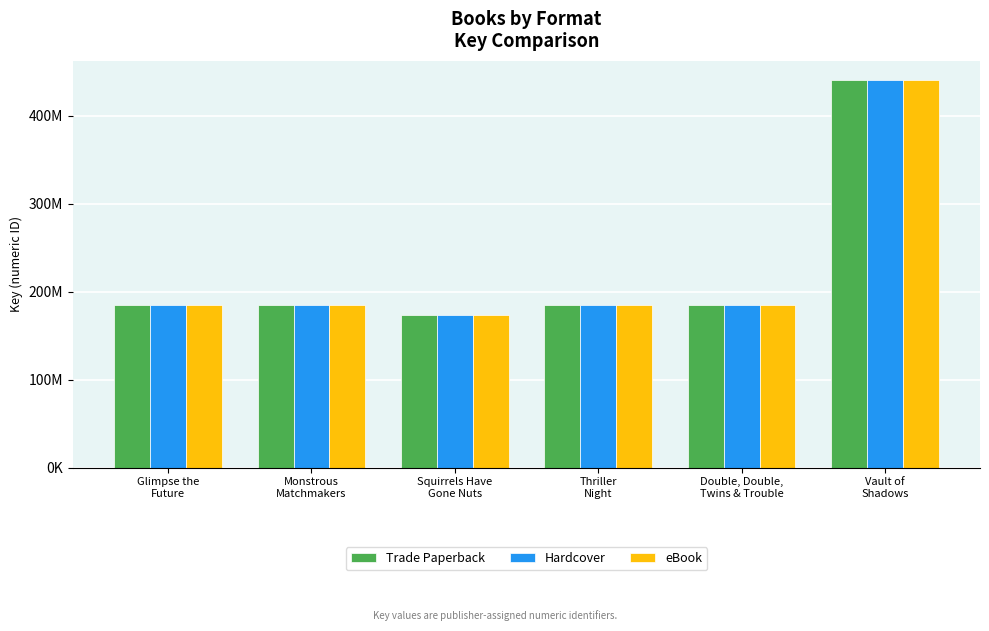

Are the bars grouped side by side (vs. stacked)?

Yes